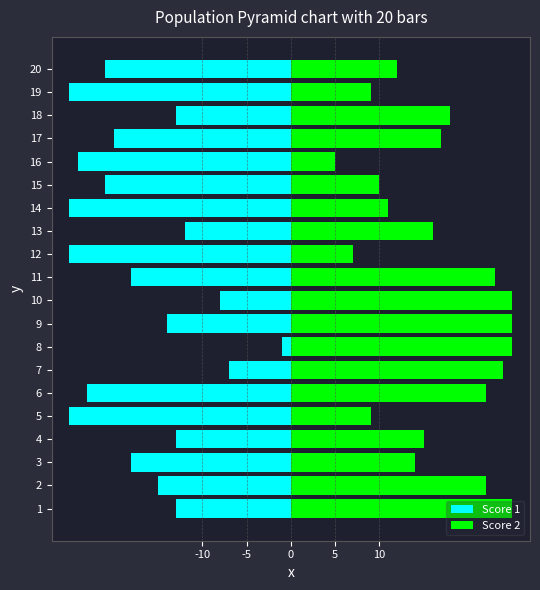

How many bars are there in total?

40